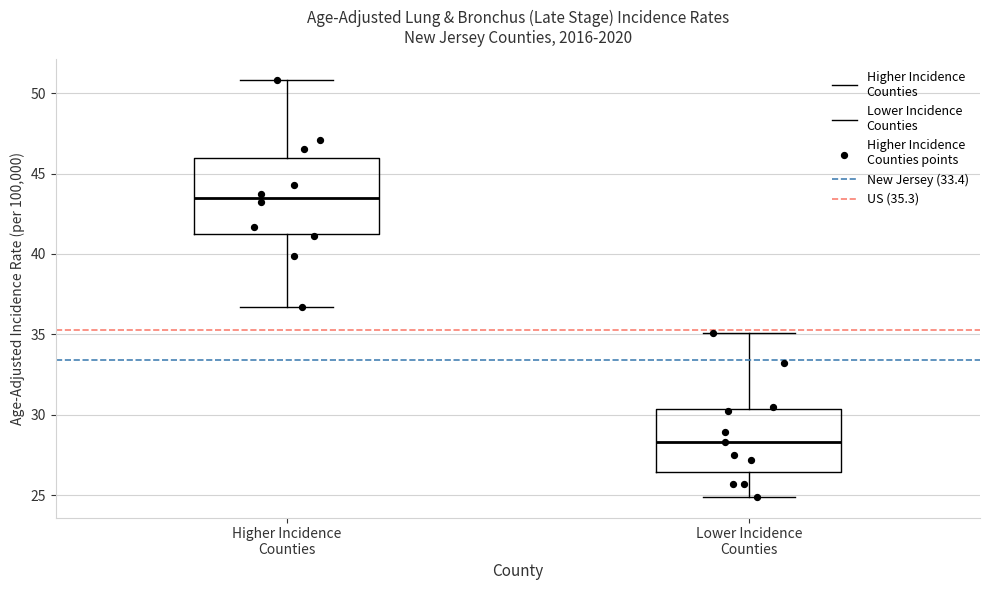

Reading left to right, transcribe this box plot: for each box, give where its median line is, the range the box spans, and where its two whiskers end, as read against the y-axis. The values are not printed on the chart, so give them approximately, as read against the axis.

Higher Incidence Counties: median 43.5, box 41.5 to 46.0, whiskers 36.5 to 51.0
Lower Incidence Counties: median 28.5, box 26.5 to 30.5, whiskers 25.0 to 35.0